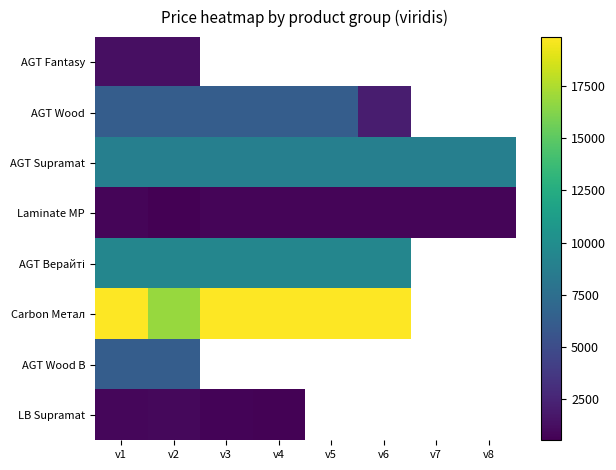

Between v5 and v4, which is larger?

v4